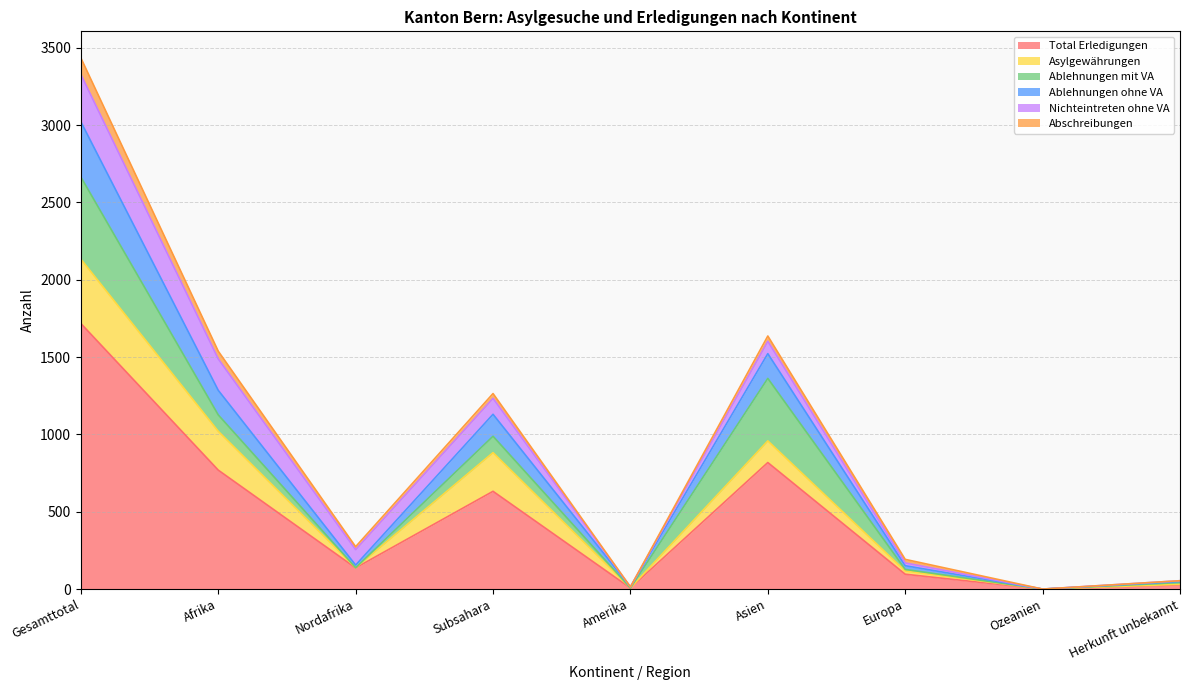

In Ablehnungen mit VA, how many points are higher than both neighbors (excluding endpoints)?

2